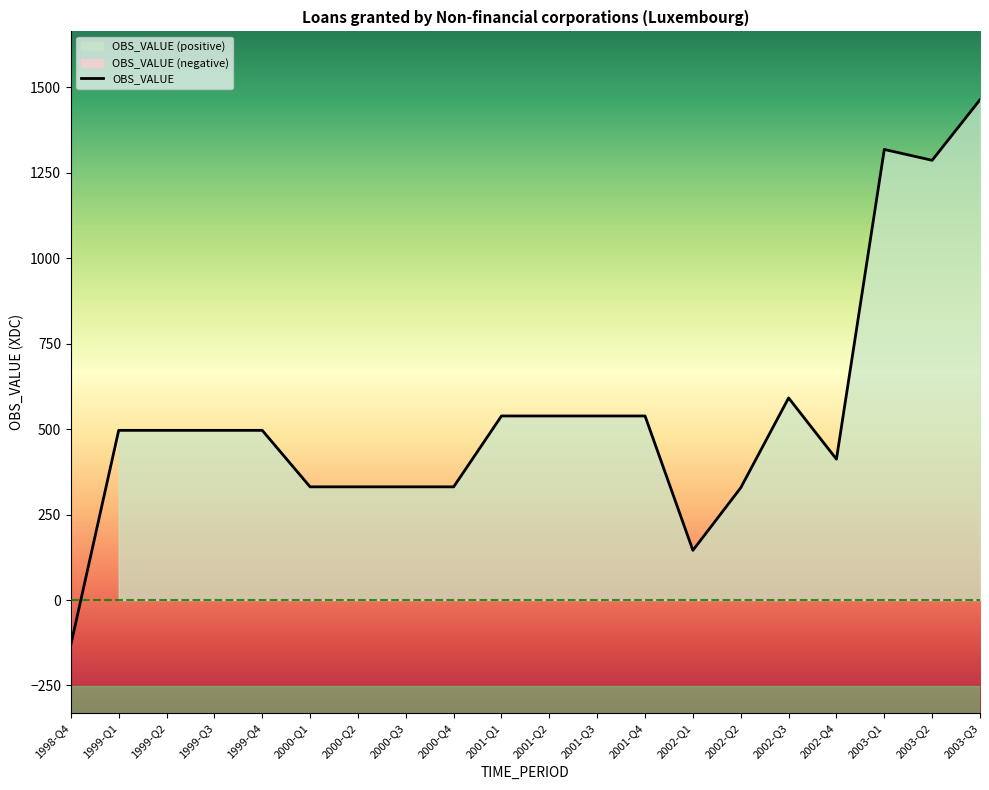

How many points are higher than both their immediate neighbors (excluding endpoints)?

2